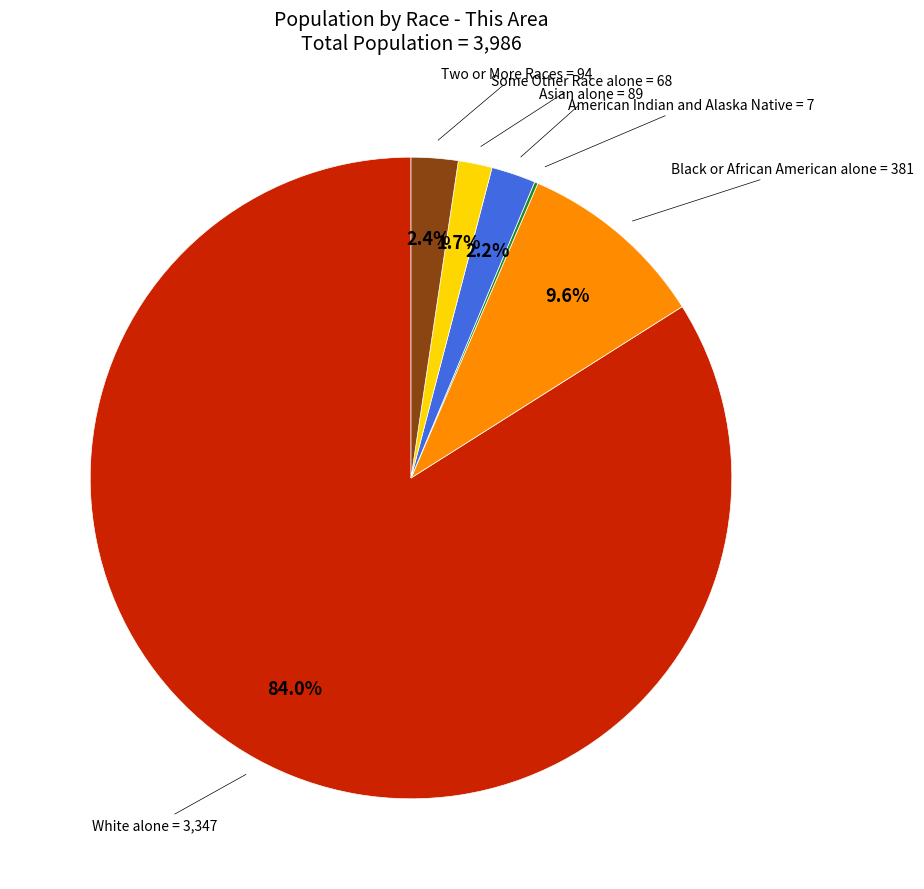

What is the largest slice in the pie chart?

White alone